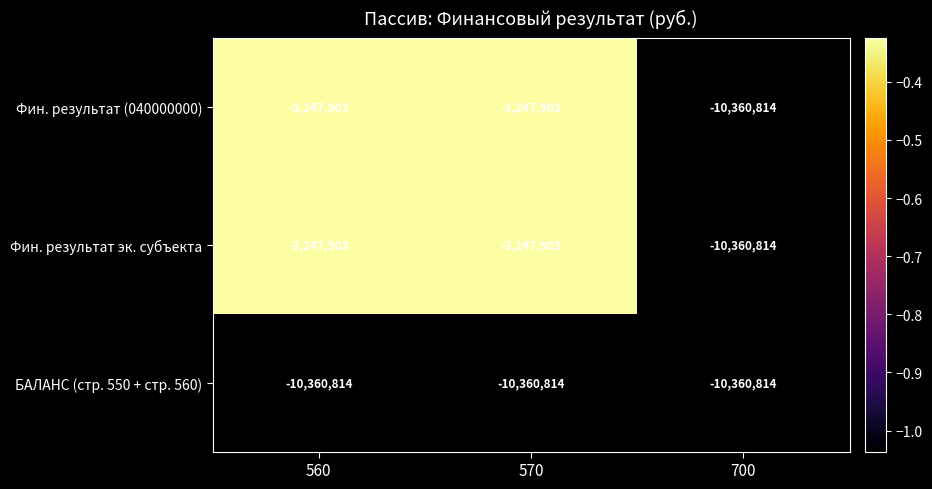

What is the total value across all series at 560?

-16856620